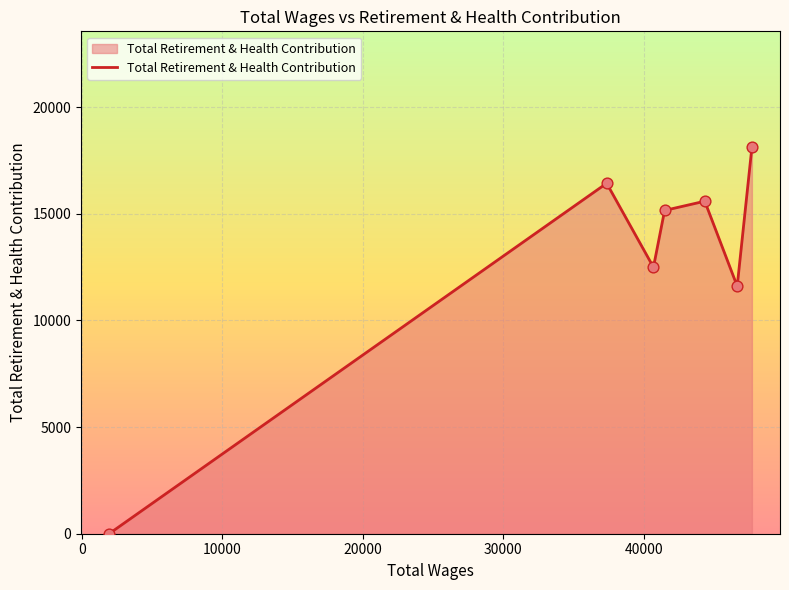

True or false: the data has more than 0 interior local peaks.

True